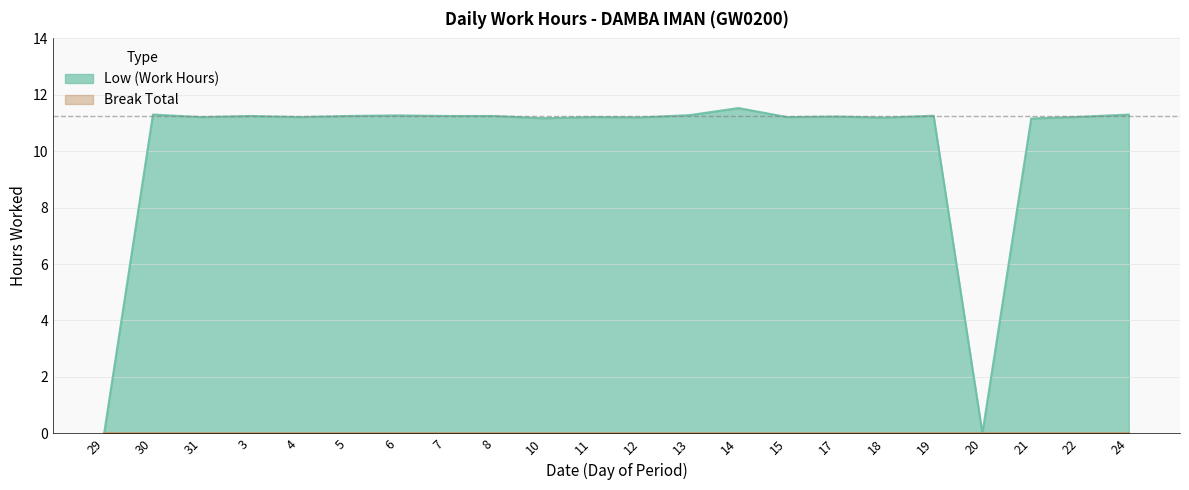

Rank the categories by value from lowest to highest.

29, 20, 21, 10, 18, 12, 31, 4, 11, 15, 22, 17, 3, 5, 7, 8, 19, 6, 13, 30, 24, 14